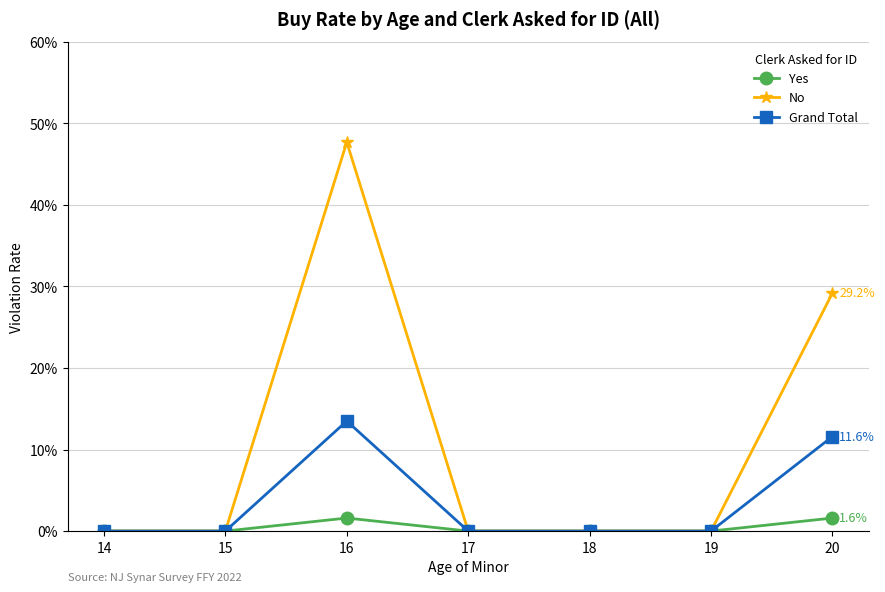

True or false: No and Grand Total intersect in this chart.

False